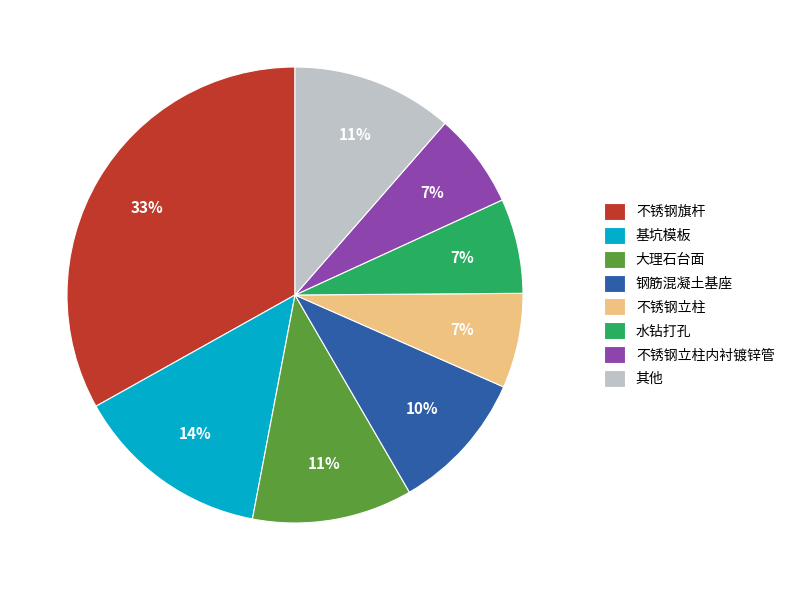

To the nearest percent, what percentage of the pie is 不锈钢立柱内衬镀锌管?

7%